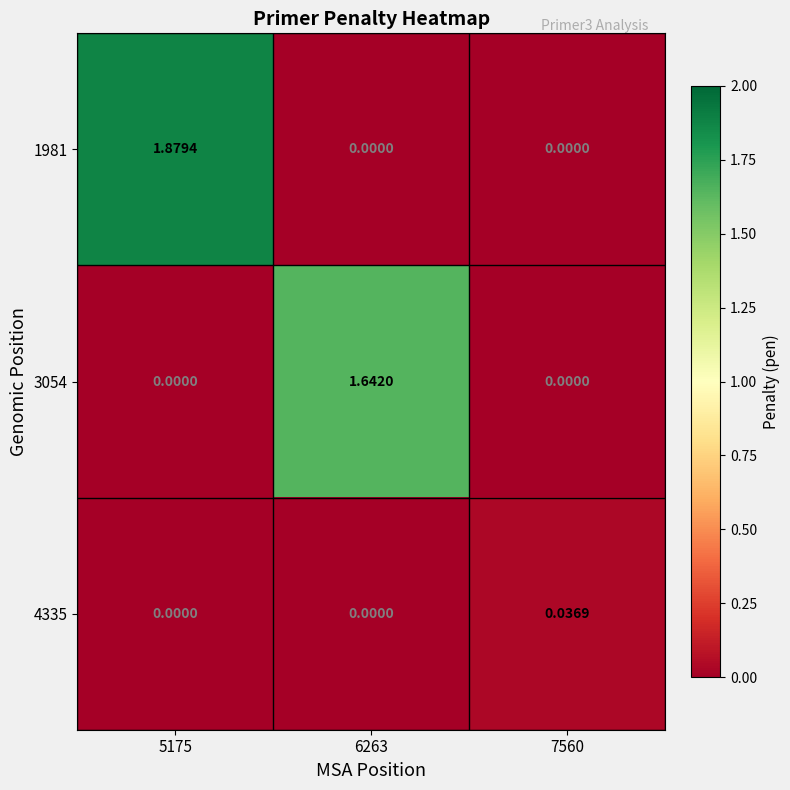

Between 5175 and 7560, which series saw the biggest shift?

1981